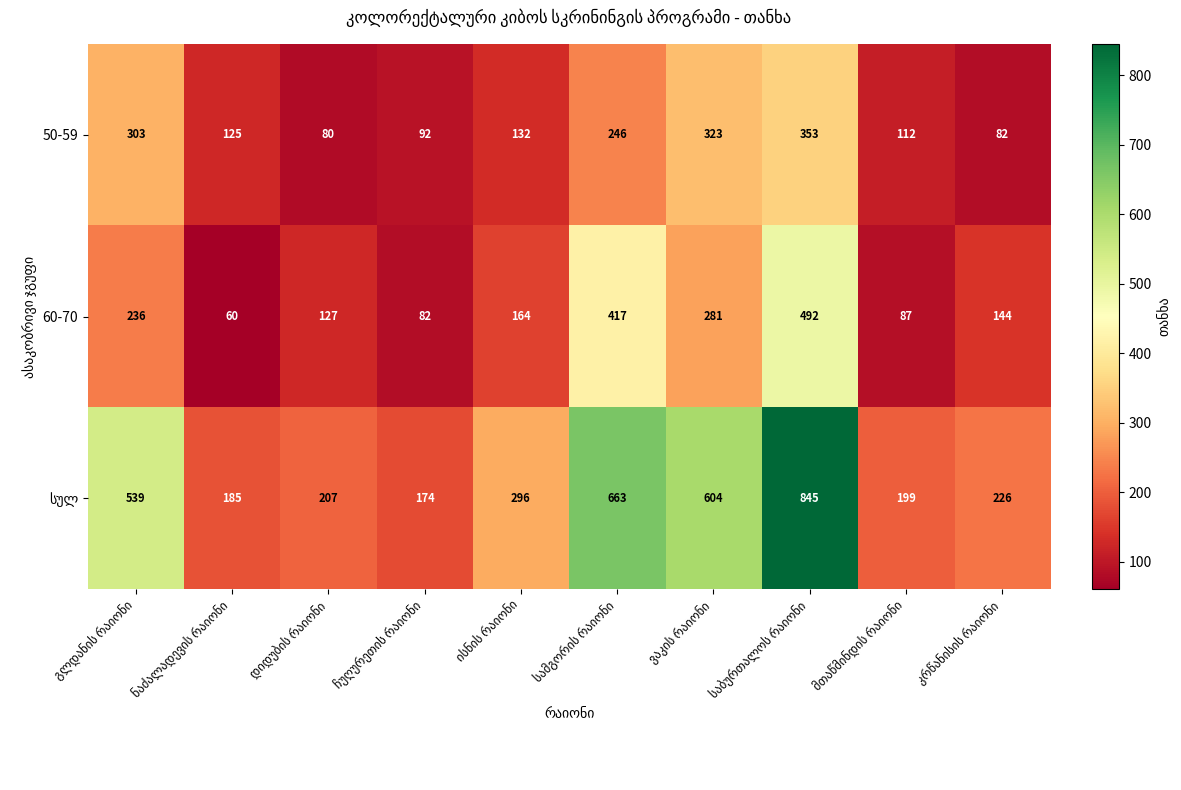

What is the difference between the maximum and minimum values in the 50-59 series?

273